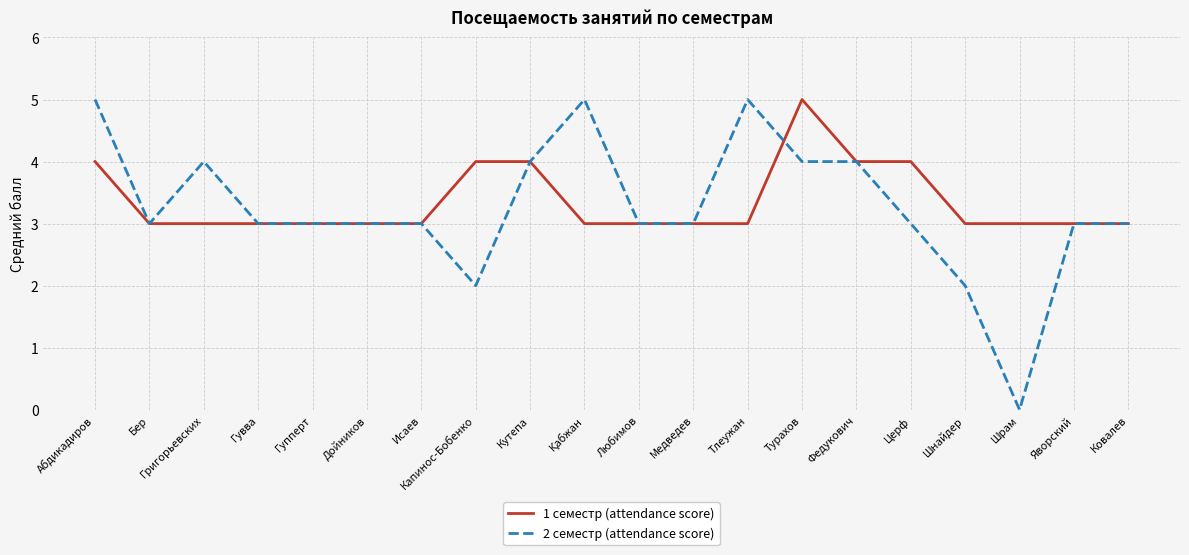

Where is the first local minimum for 2 семестр (attendance score)?

Бер